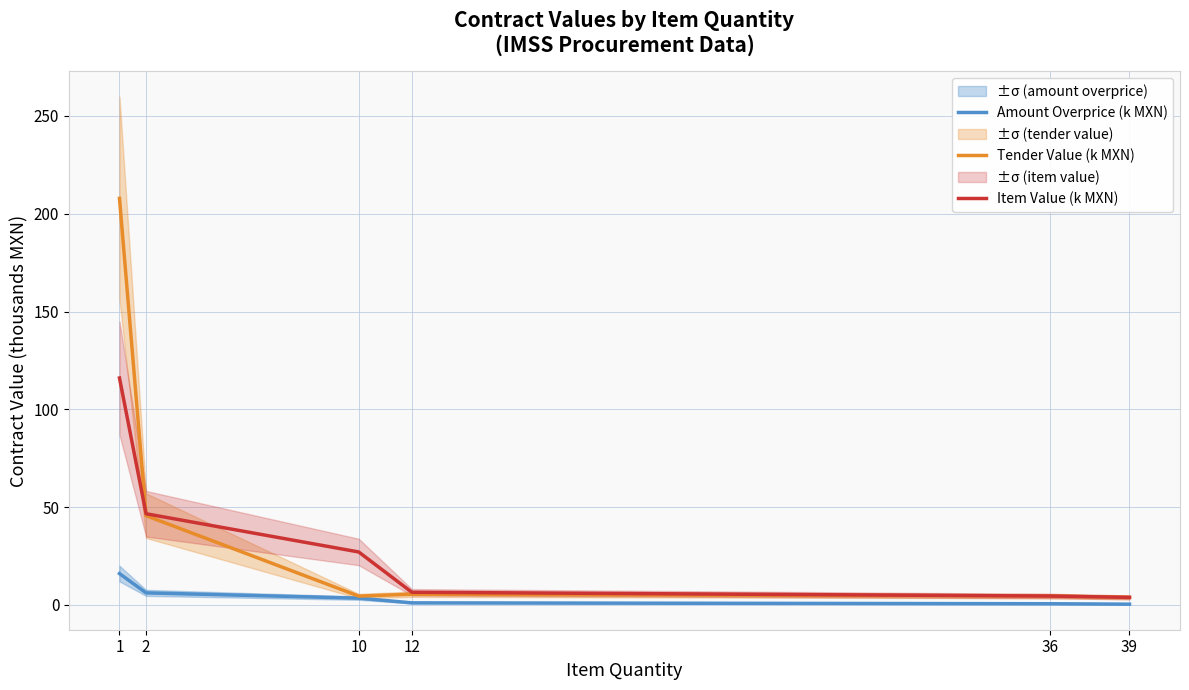

List the series in order of their overall mean, lowest first.

Amount Overprice (k MXN), Item Value (k MXN), Tender Value (k MXN)